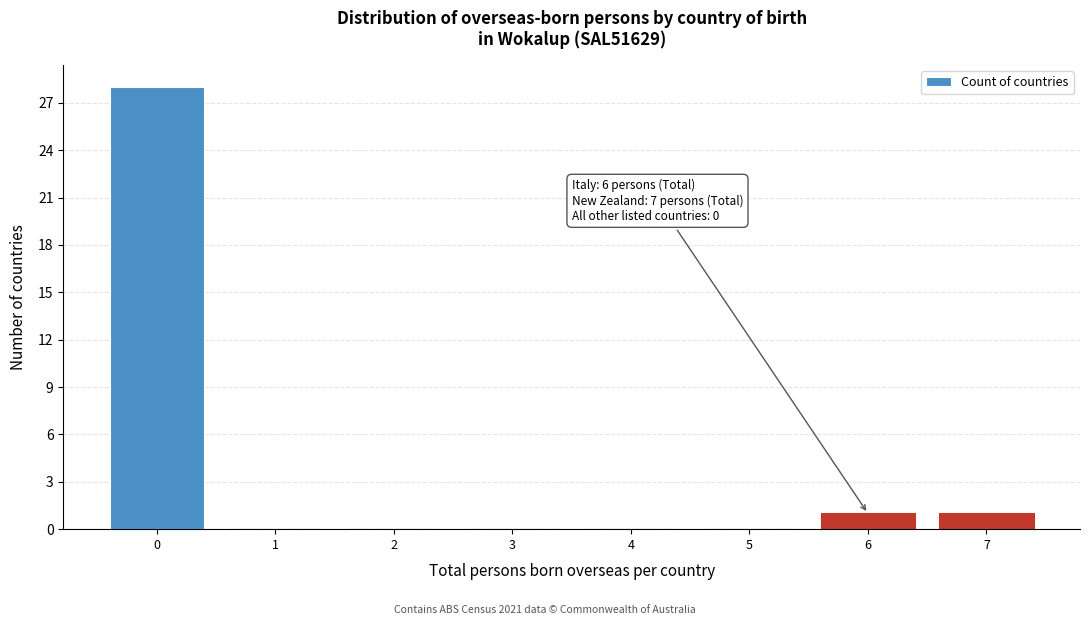

Over which range of the x-axis is the bar tallest?

-0.5 to 0.5